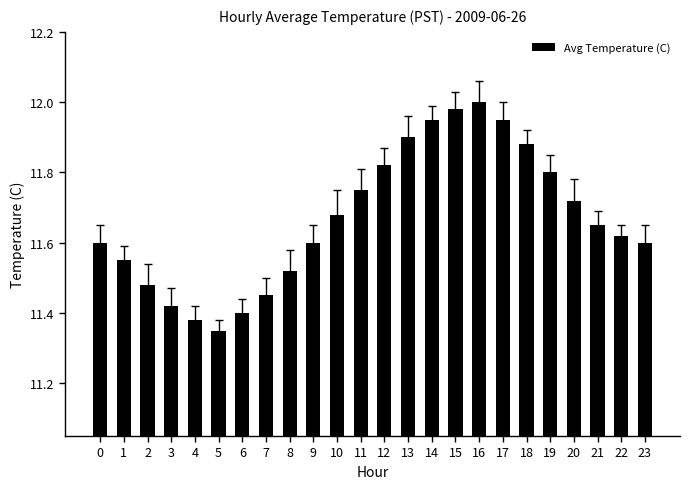

Is it true that the value at 7 is 11.4?

True